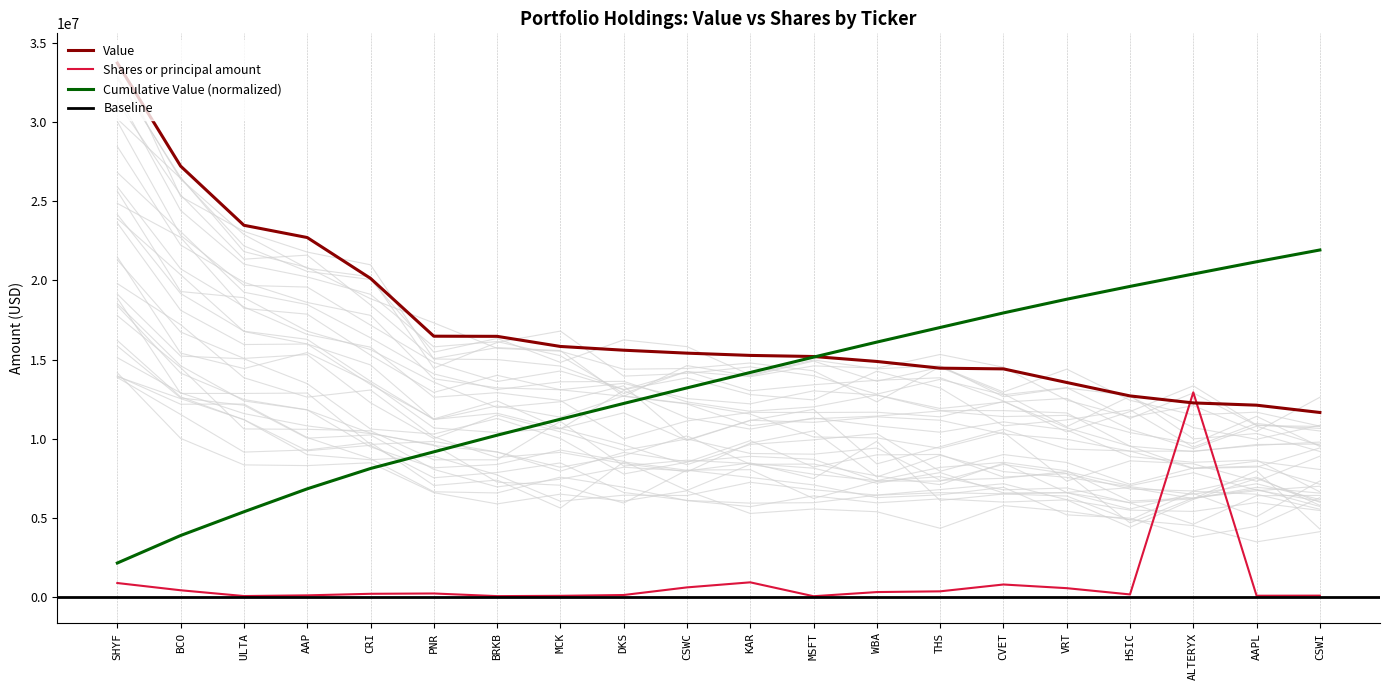

What is the difference between the second highest and second lowest values in the Value series?

15103000.0